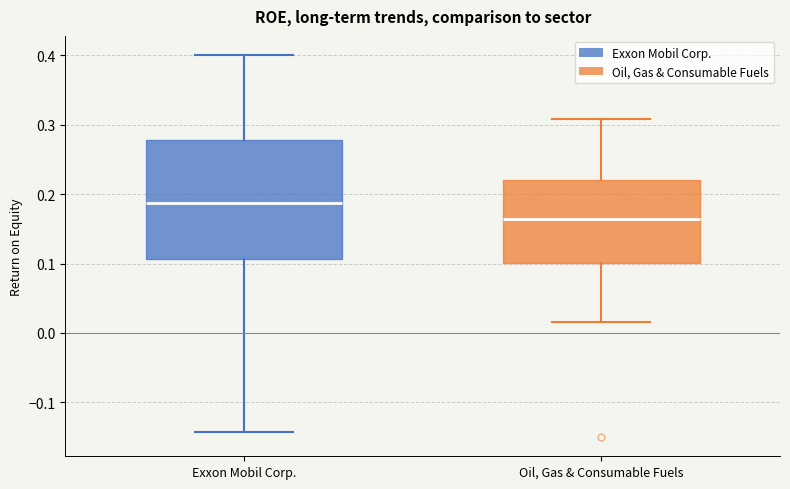

Where does the lower whisker of the box for Oil, Gas & Consumable Fuels end on the y-axis? The values are not printed on the chart, so give them approximately, as read against the axis.

0.02